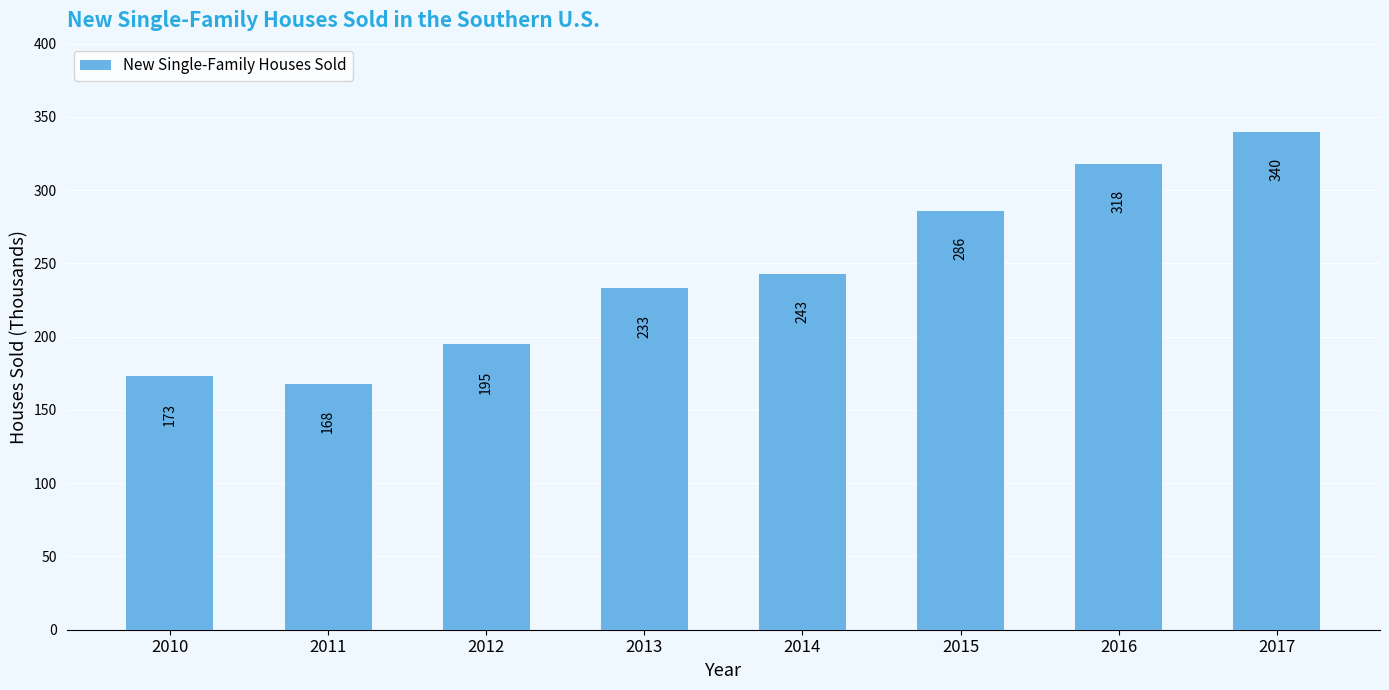

What is the maximum value shown in the chart?

340